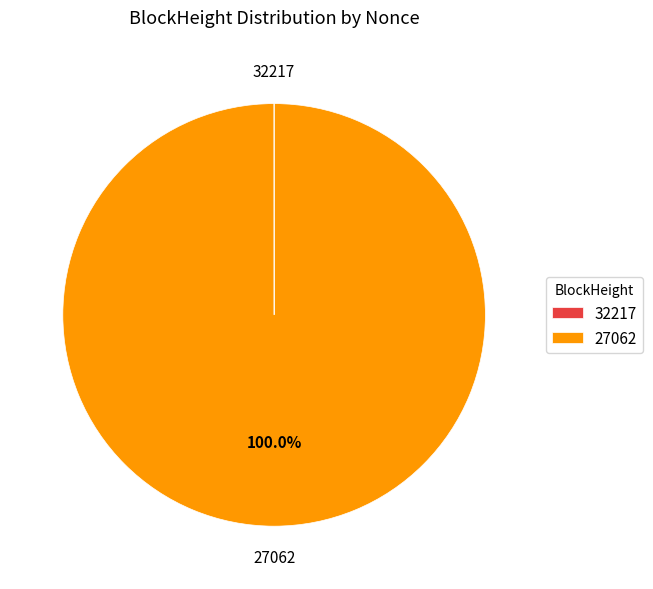

Is there a majority slice in this chart?

Yes